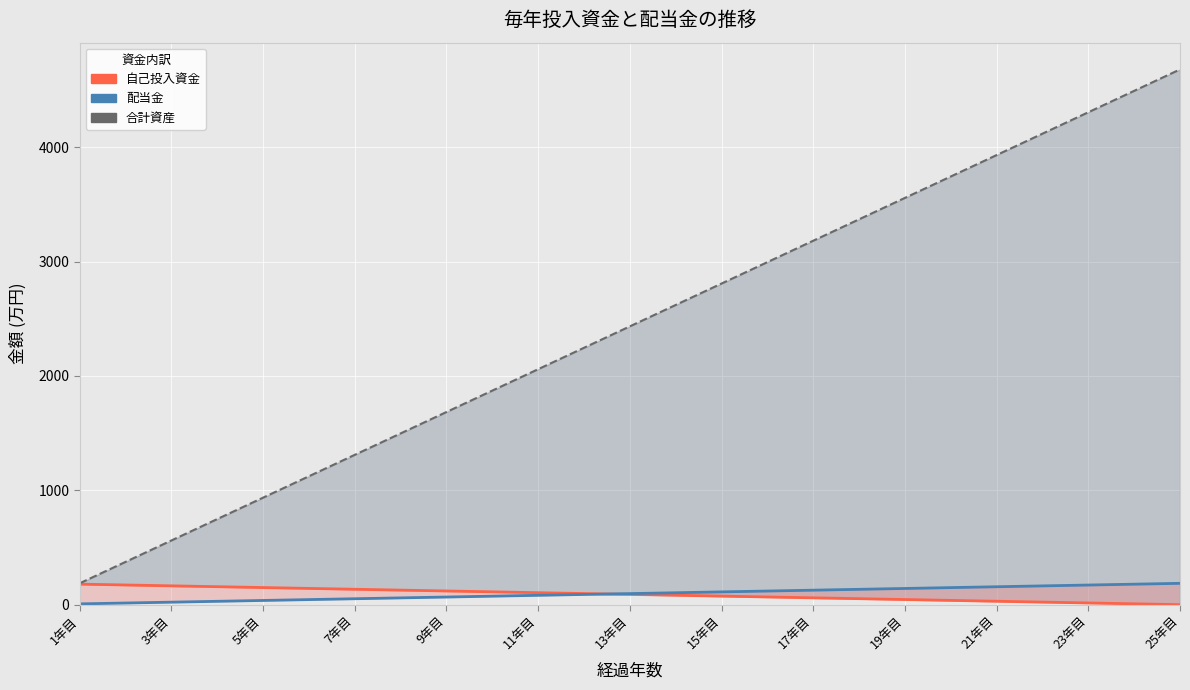

After their last crossing, which series has the higher values: 自己投入資金 or 配当金?

配当金